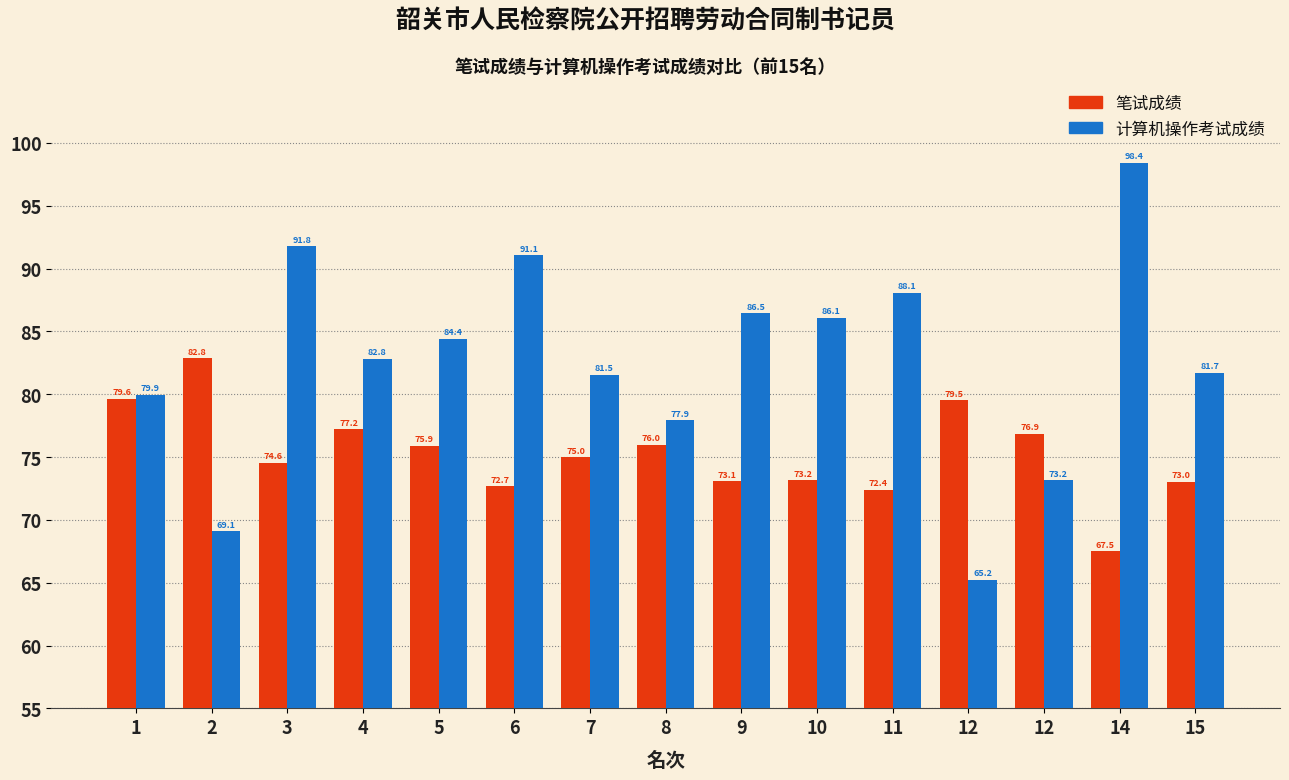

Count the number of data series in this chart.

2